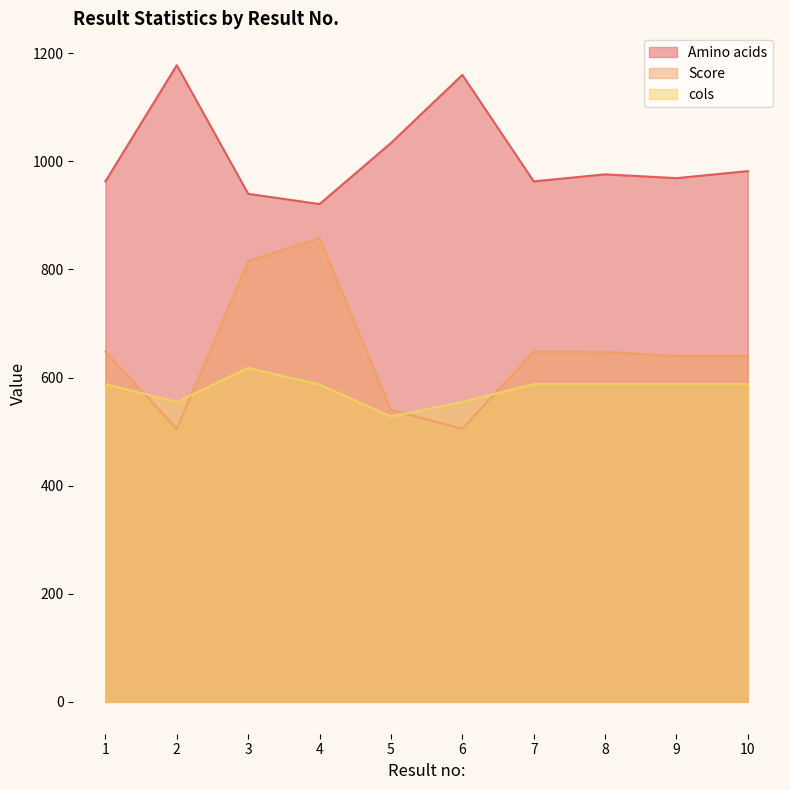

At which category is the sum across all series the highest?

3